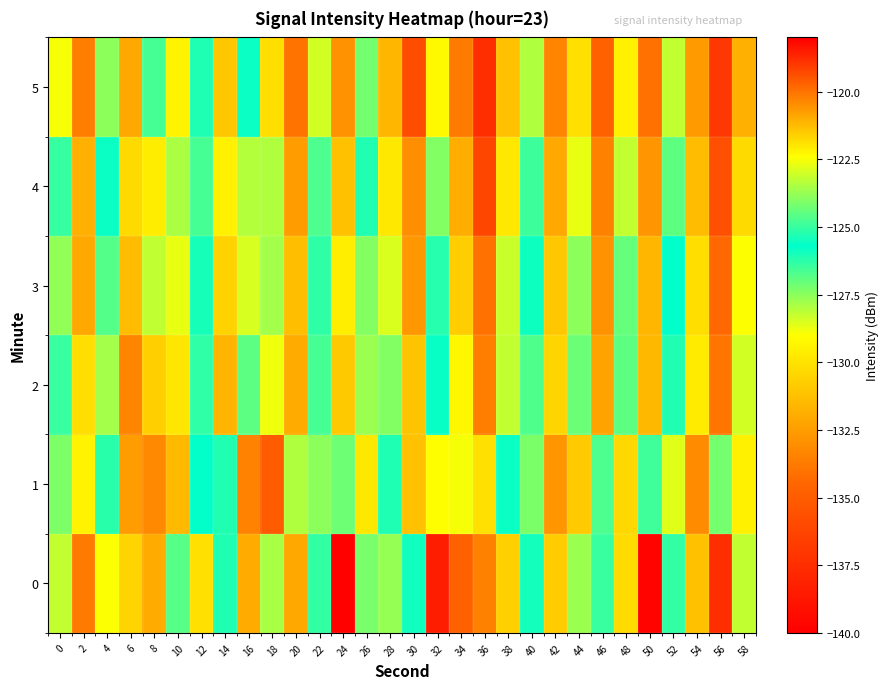

What is the total value across all series at 8?

-744.1